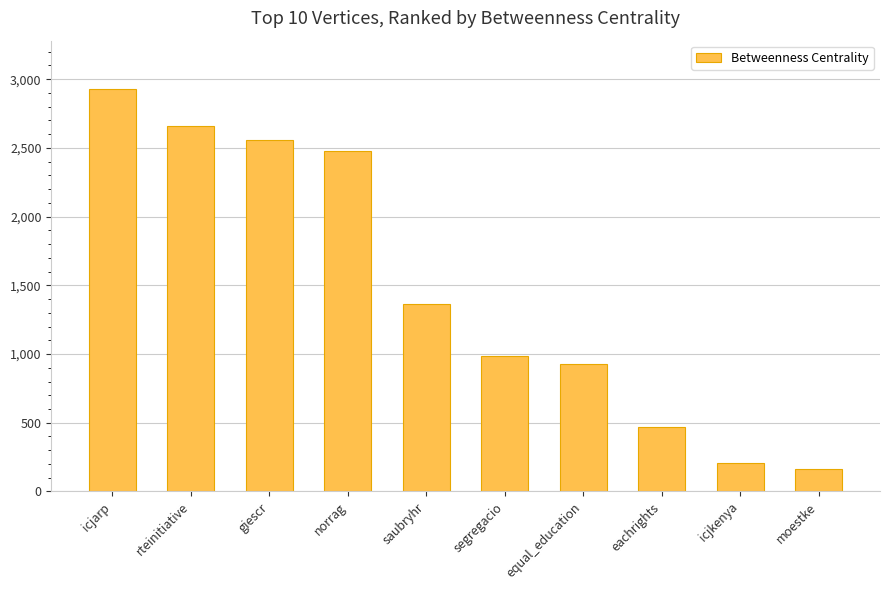

What position from the right is giescr?

8